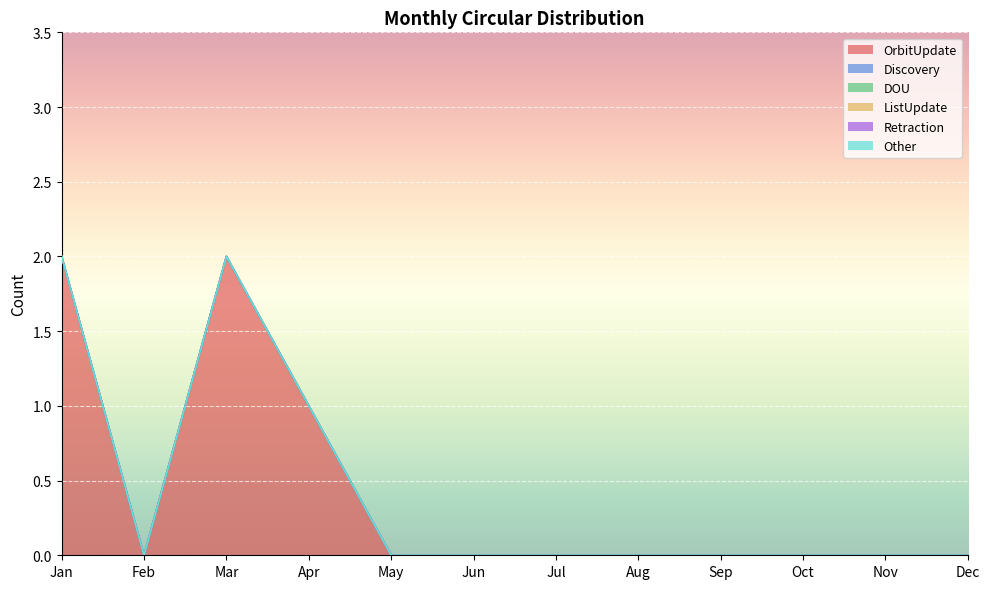

How many lines are shown in the chart?

6